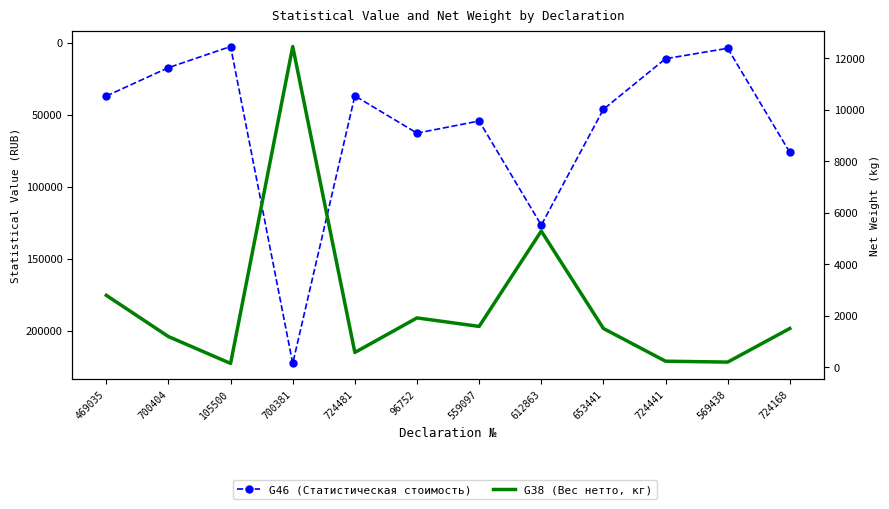

The G38 (Вес нетто, кг) series shows 1510.0 at 653441. True or false?

True